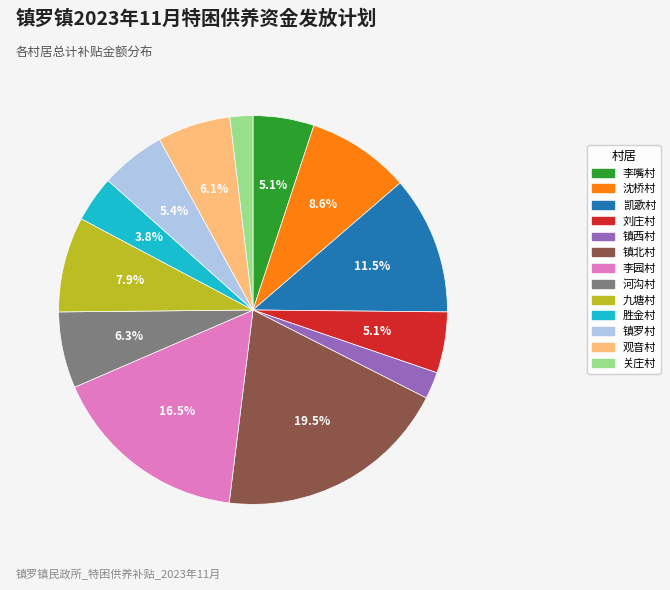

What is the ratio of the value at 镇罗村 to the value at 凯歌村?

0.5